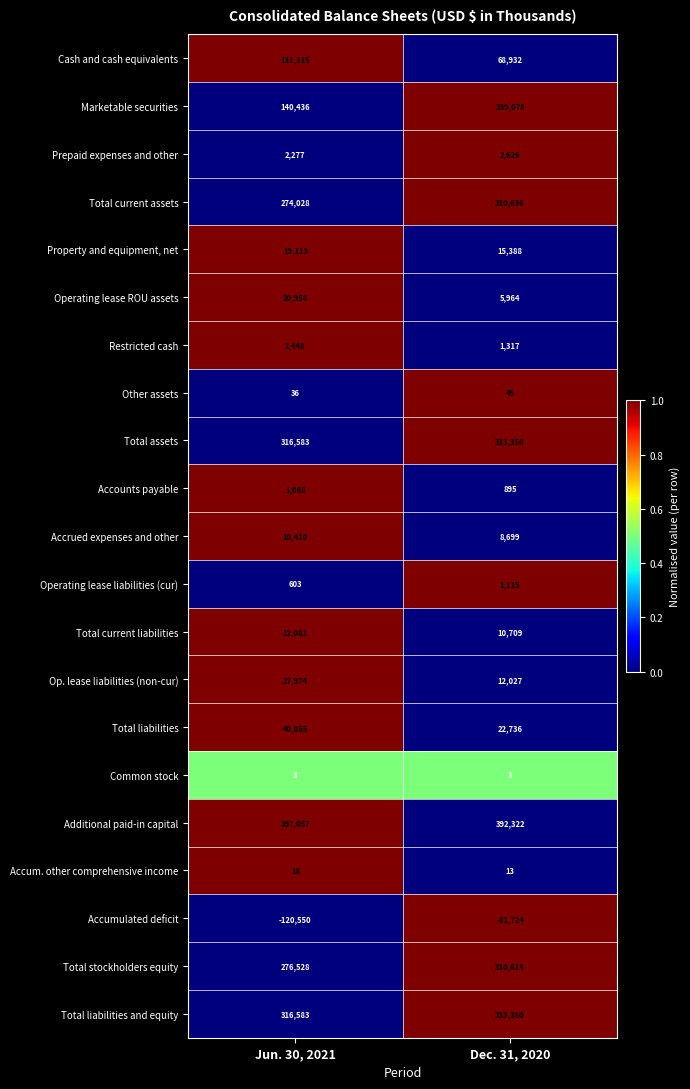

Which label corresponds to the largest value in the chart?

Jun. 30, 2021